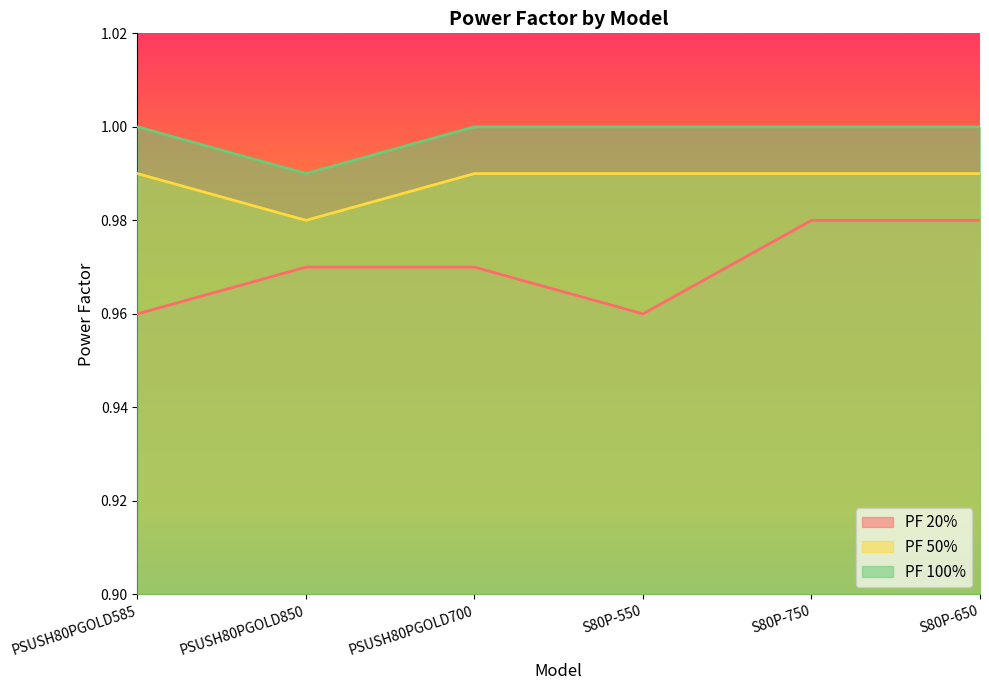

Reading right to left, what are all the values shown in this chart?

PF 20%: S80P-650=1.0	S80P-750=1.0	S80P-550=1.0	PSUSH80PGOLD700=1.0	PSUSH80PGOLD850=1.0	PSUSH80PGOLD585=1.0
PF 50%: S80P-650=1.0	S80P-750=1.0	S80P-550=1.0	PSUSH80PGOLD700=1.0	PSUSH80PGOLD850=1.0	PSUSH80PGOLD585=1.0
PF 100%: S80P-650=1.0	S80P-750=1.0	S80P-550=1.0	PSUSH80PGOLD700=1.0	PSUSH80PGOLD850=1.0	PSUSH80PGOLD585=1.0